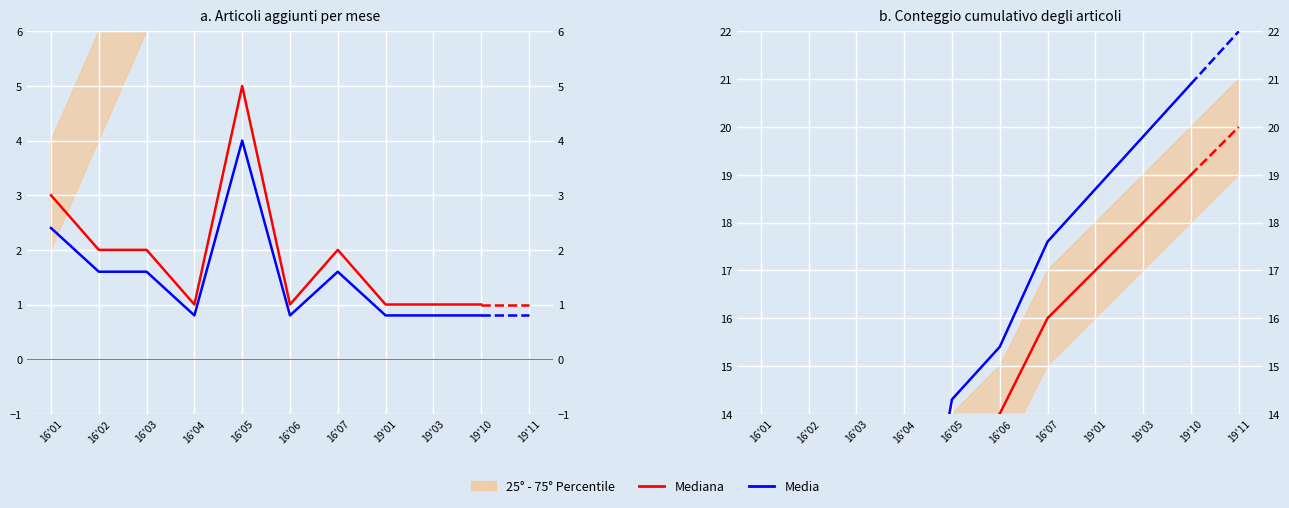

Rank the series by their average value, from highest to lowest.

Media, Mediana